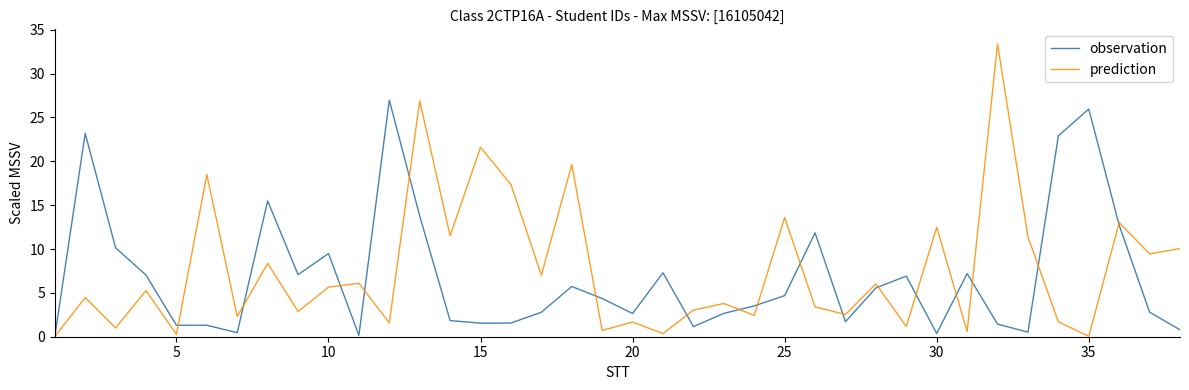

Rank the series by their maximum value, from lowest to highest.

observation, prediction